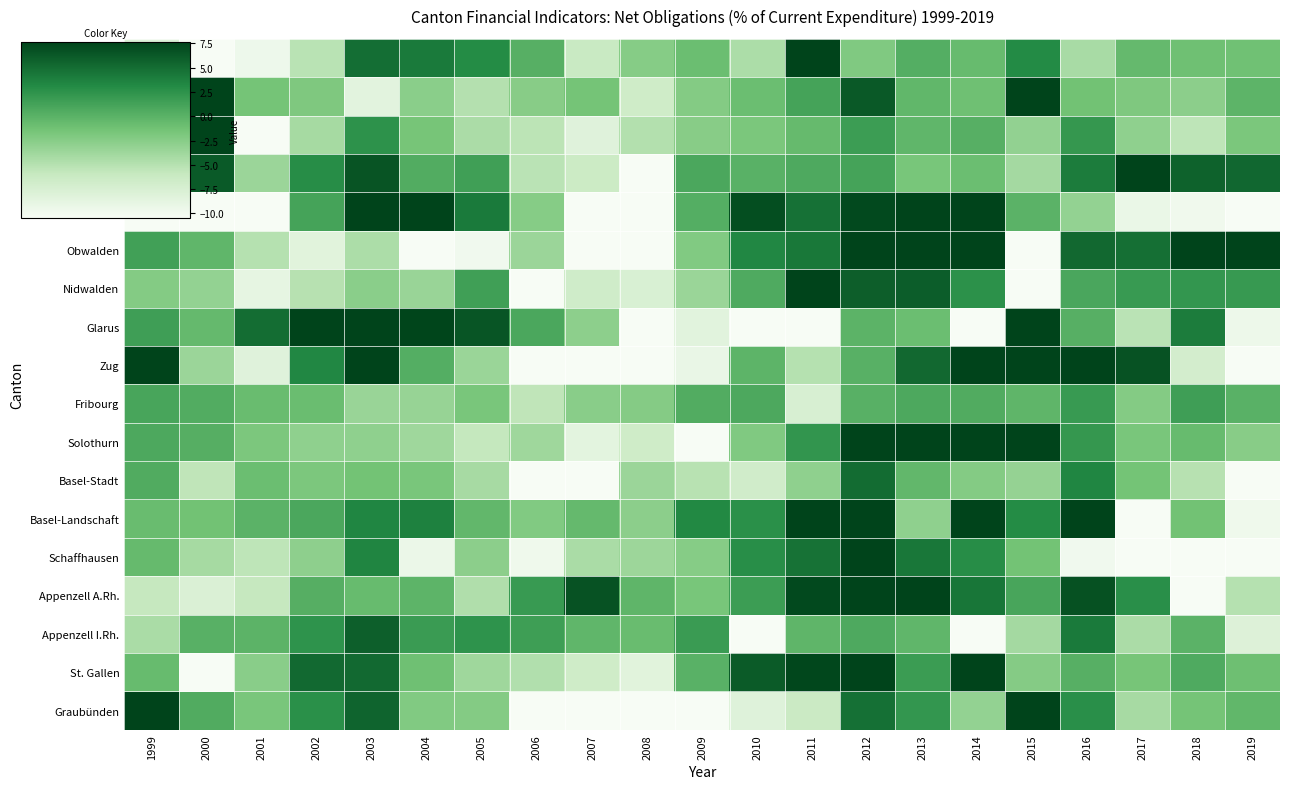

What is the minimum value shown in the chart?

-35.9